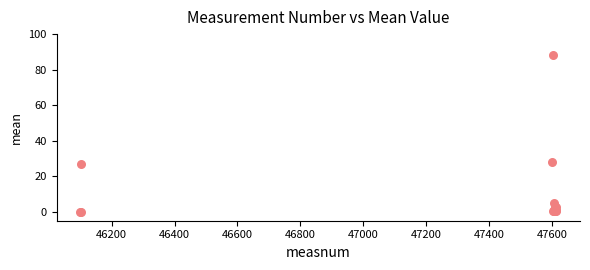

What Y value in the scatter plot is closest to 44?

28.3